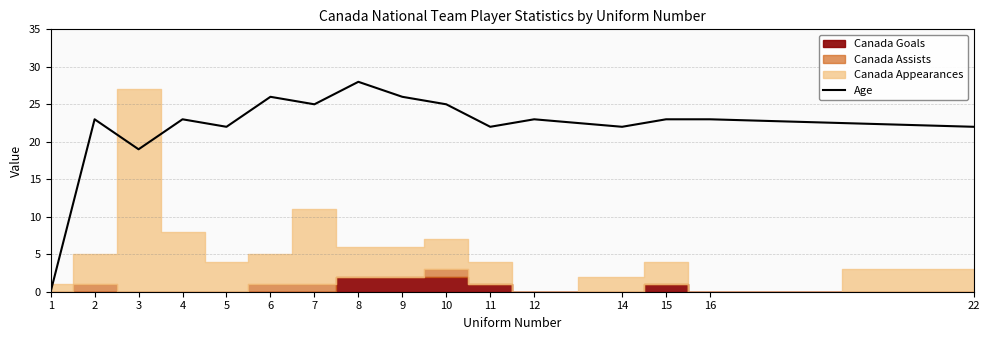

List the labels in order of value, smallest first.

1, 3, 5, 11, 14, 22, 2, 4, 12, 15, 16, 7, 10, 6, 9, 8